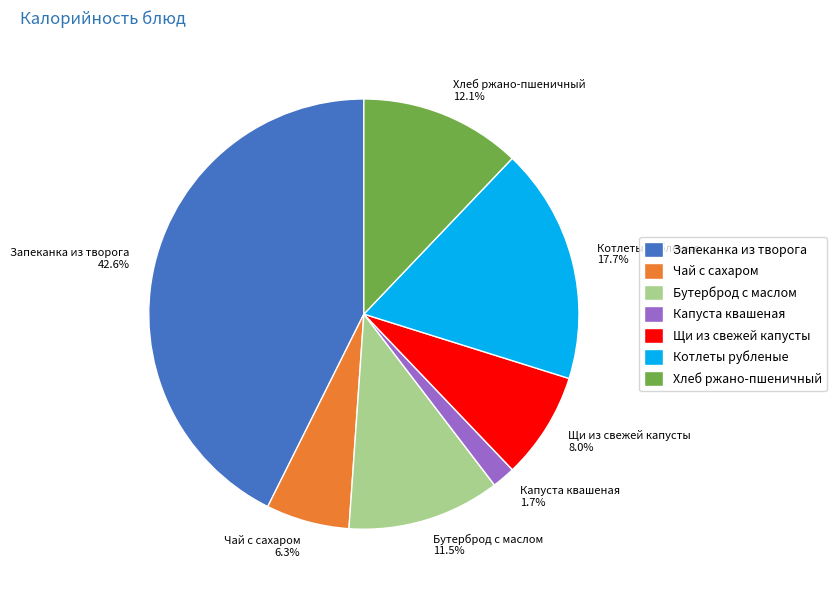

To the nearest percent, what is the combined percentage of Хлеб ржано-пшеничный and Капуста квашеная?

14%